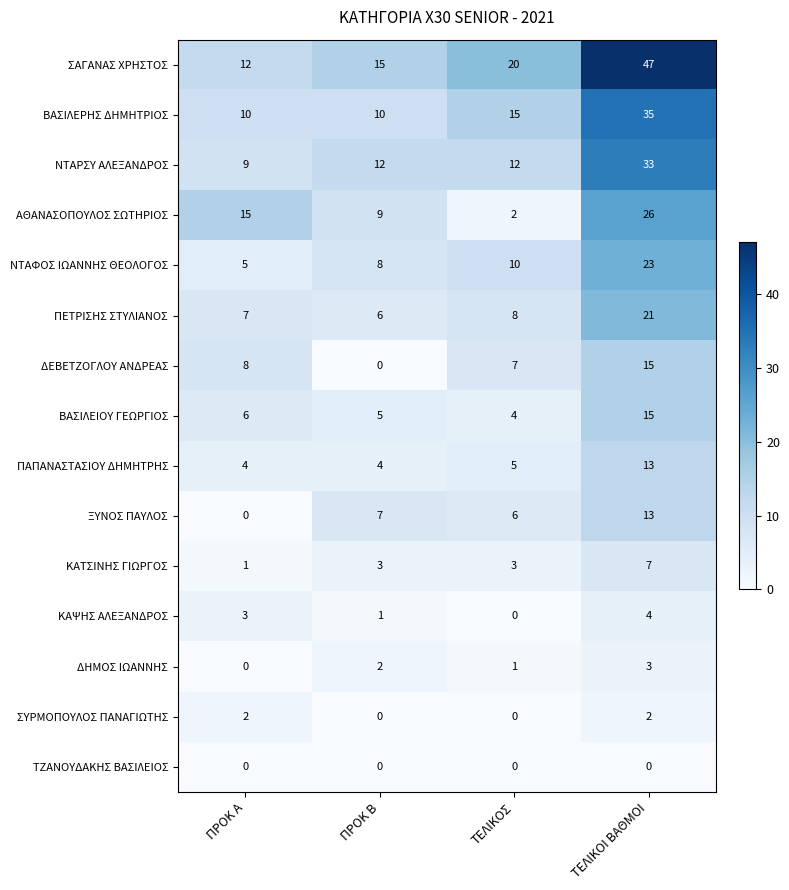

What value does the ΝΤΑΡΣΥ ΑΛΕΞΑΝΔΡΟΣ series have at ΤΕΛΙΚΟΙ ΒΑΘΜΟΙ?

33